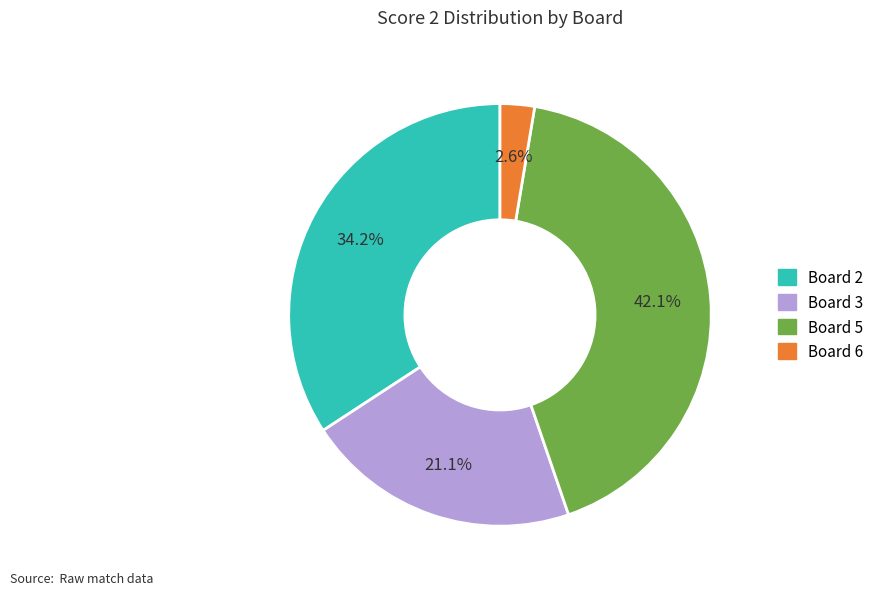

To the nearest percent, what is the average slice percentage?

25%